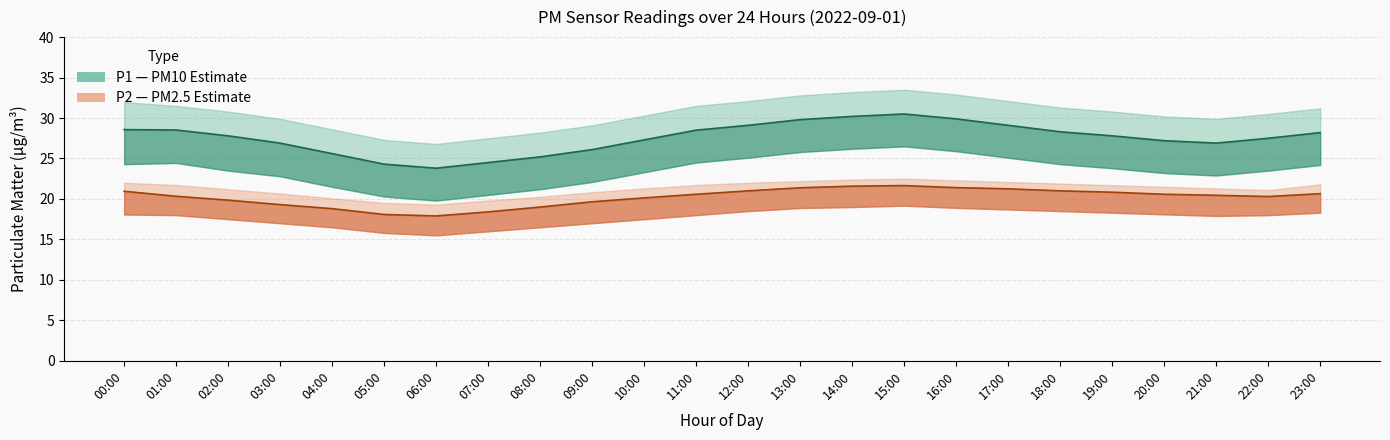

What is the greatest value displayed?

30.5